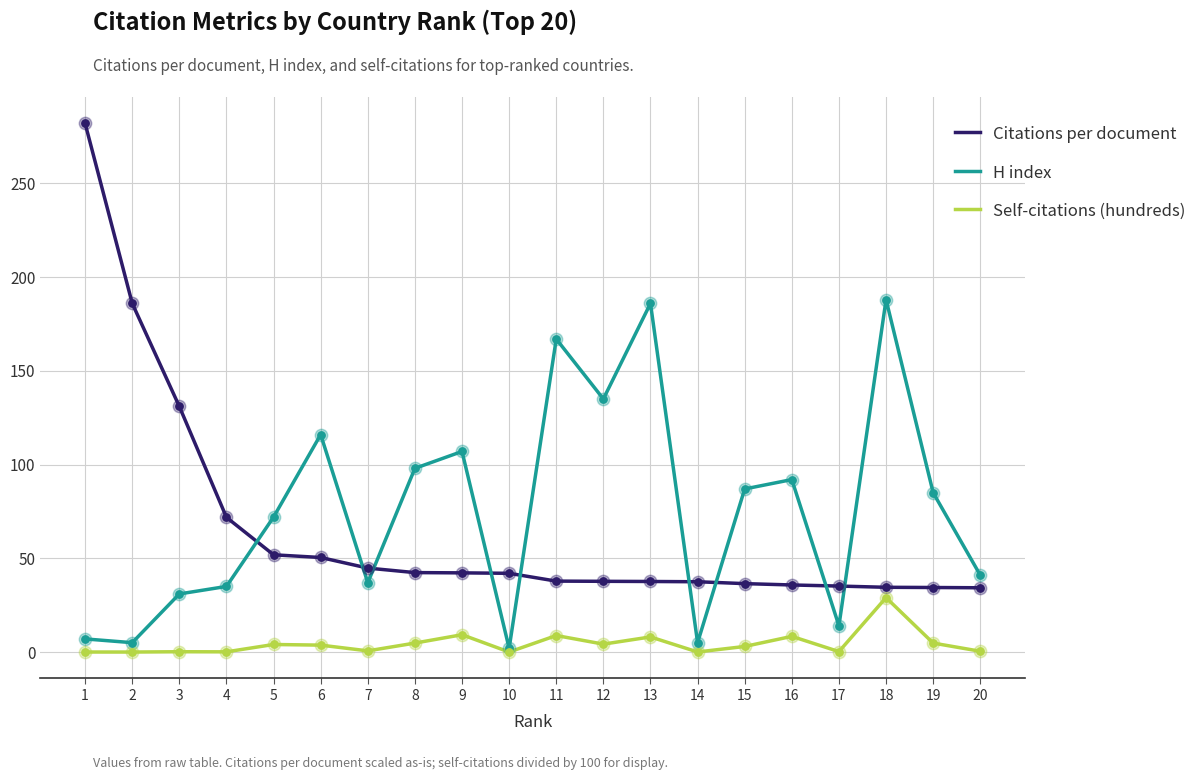

Is the value of H index at 18 greater than the value of Citations per document at 18?

Yes